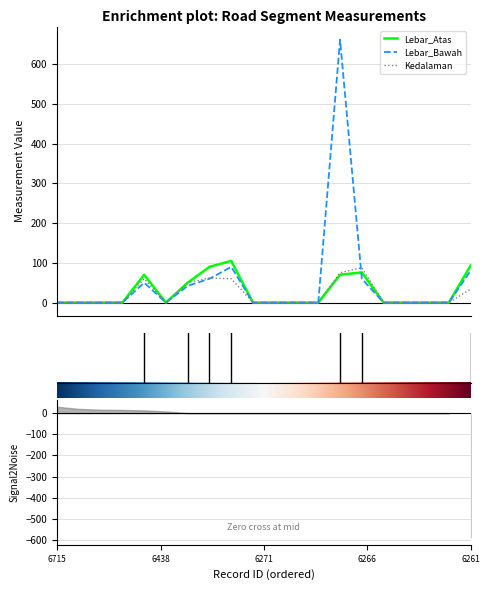

What is the average value of the Lebar_Bawah series?

52